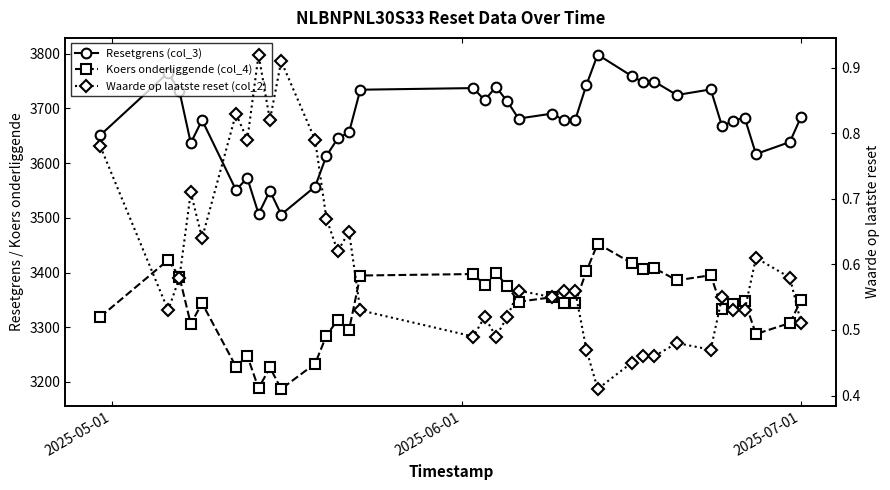

How many interior local peaks does the Waarde op laatste reset (col_2) series have?

10